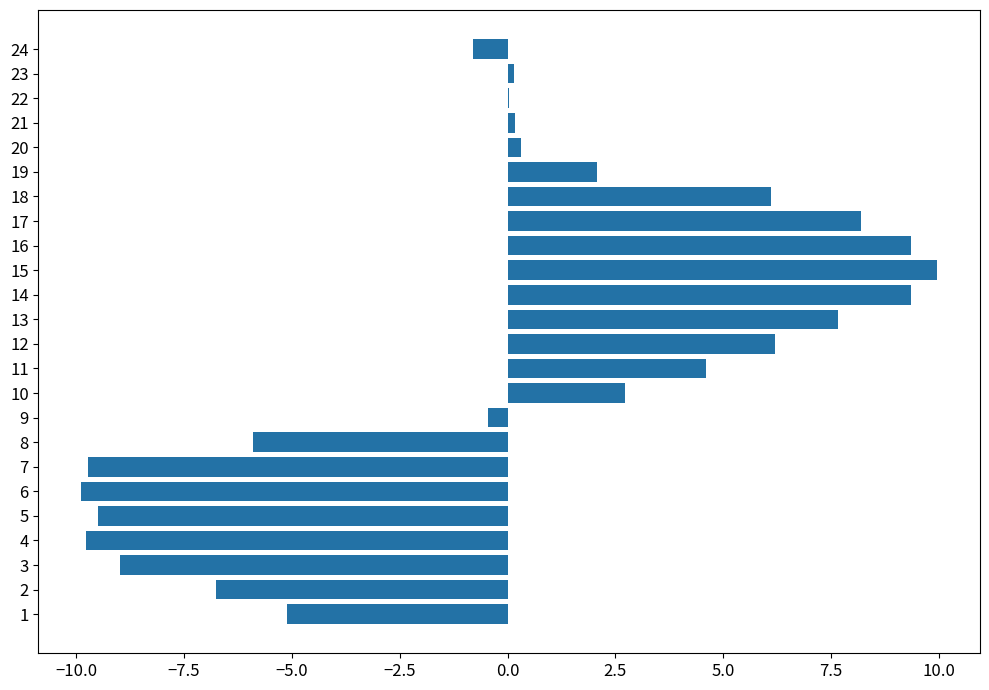

True or false: the data shows 0.3 at 20.

True